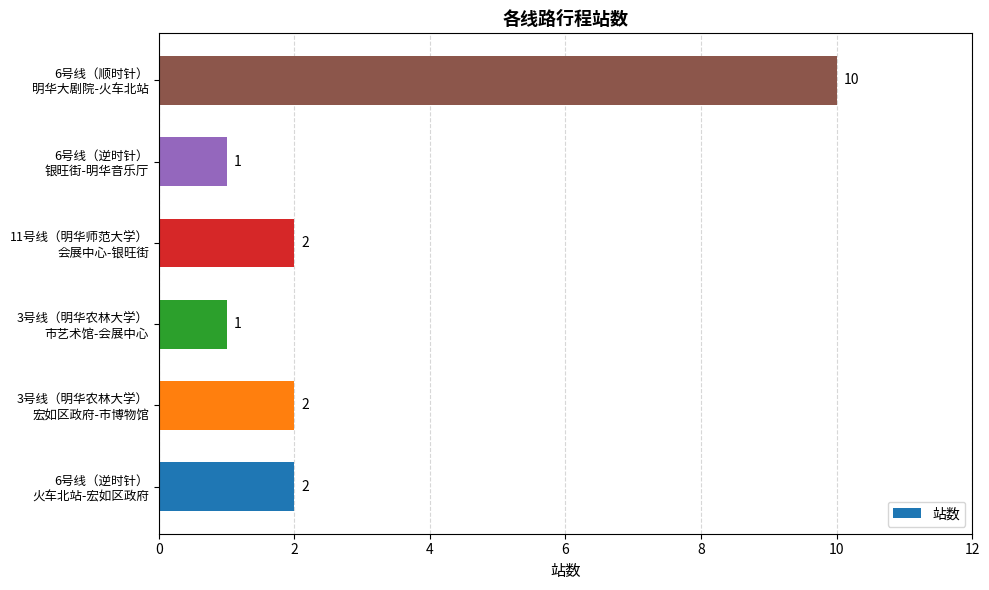

Reading top to bottom, extract all data points from this chart.

10	1	2	1	2	2